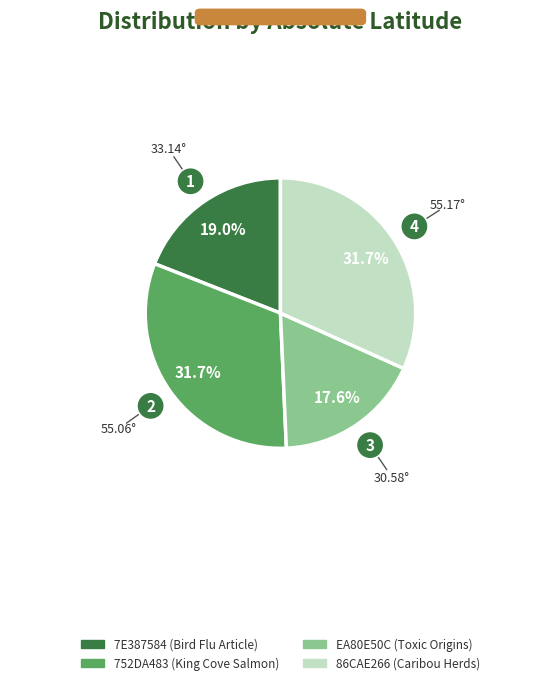

Does 752DA483 (King Cove Salmon) represent more than half of the total?

No